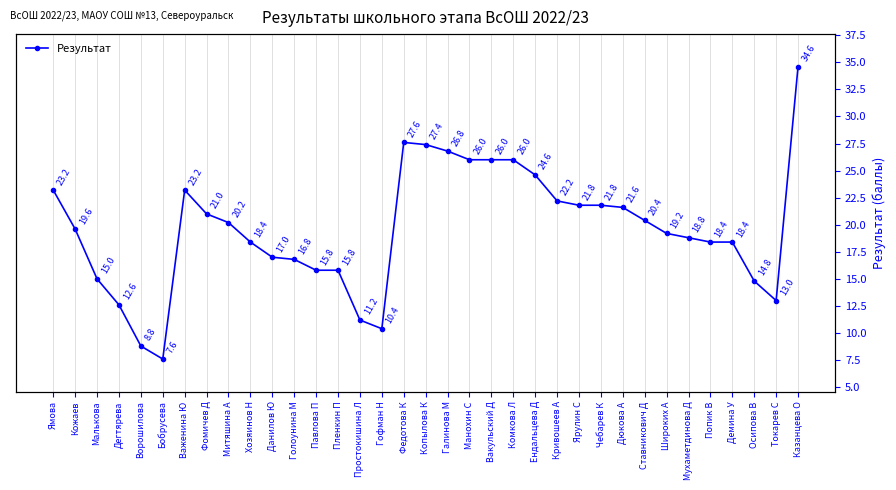

What is the maximum value shown in the chart?

34.6